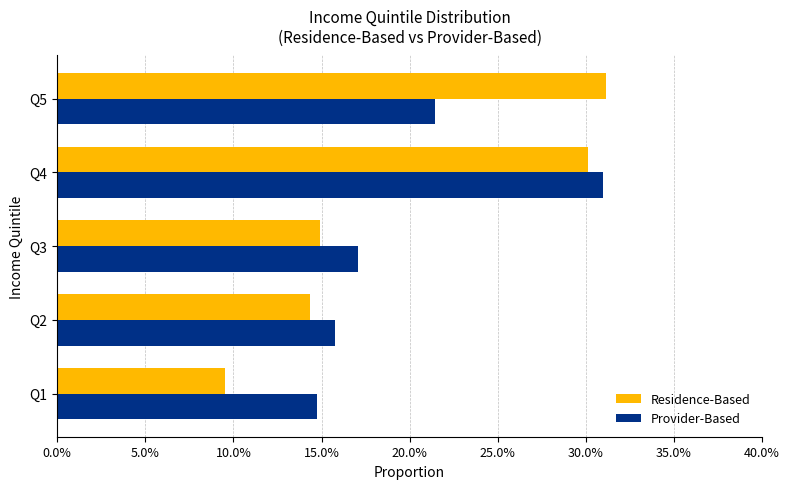

What are all the series names shown in the legend?

Residence-Based, Provider-Based